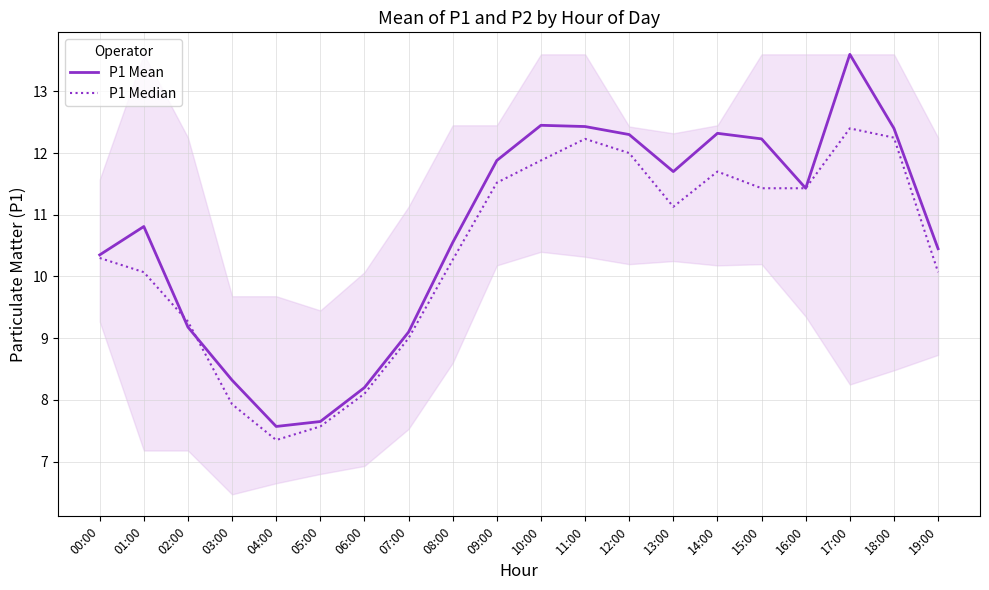

What position from the right is 02:00?

18